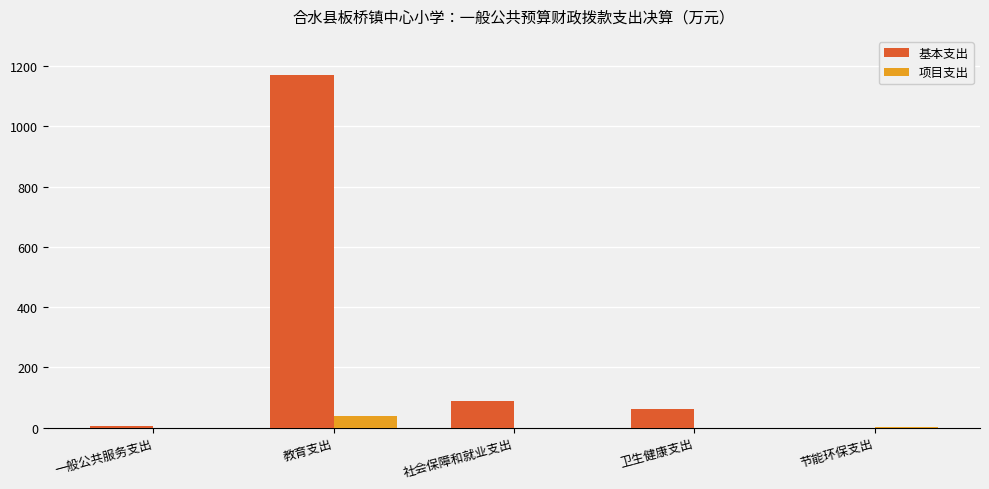

What is the average value of the 项目支出 series?

8.2